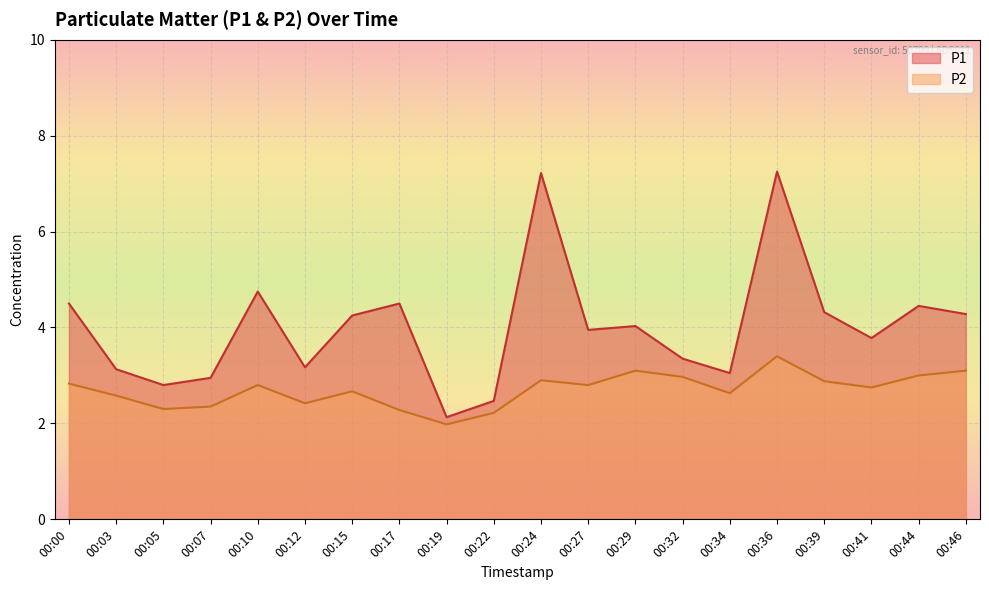

What is the value of the P2 point at the 6th from the left?

2.4